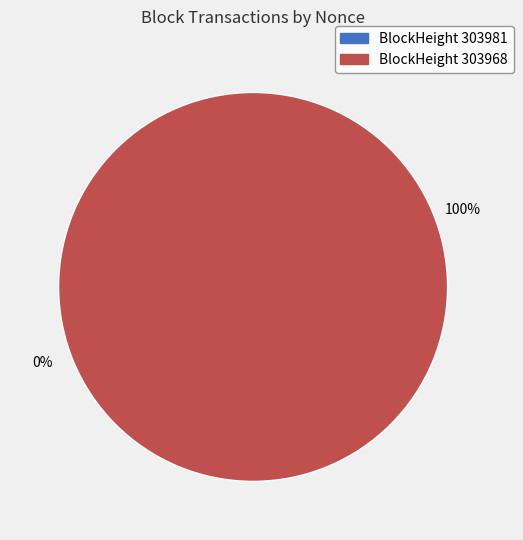

The 303981 slice represents 1% of the pie. True or false?

False